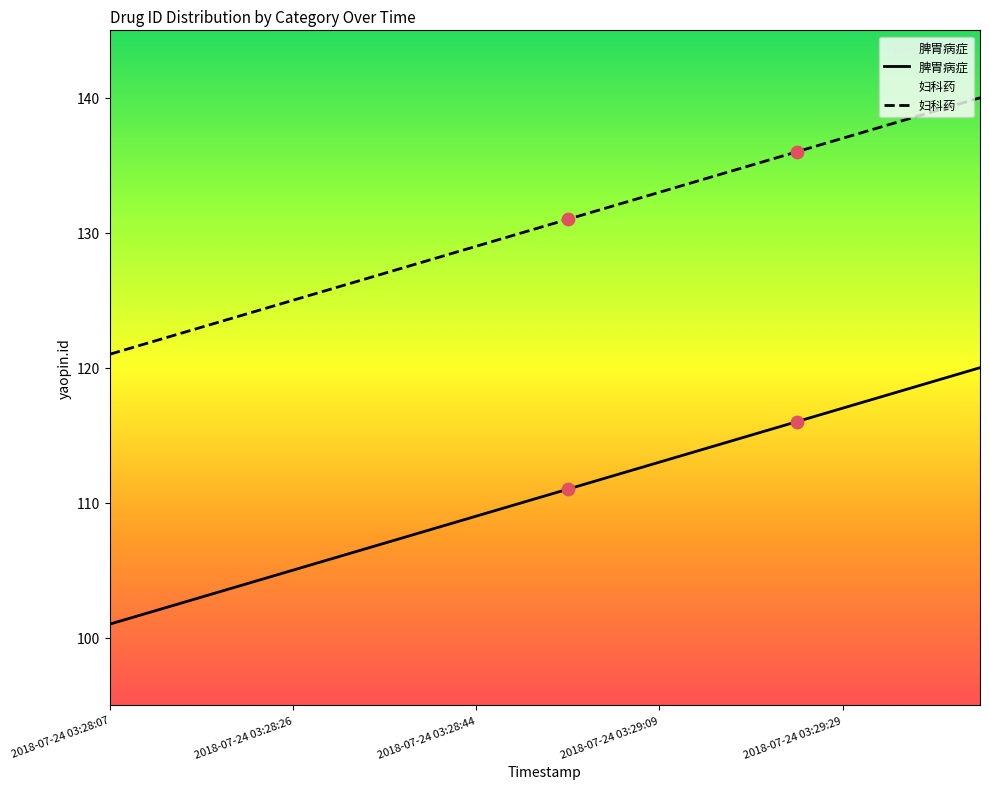

At how many categories does at least one series exceed 127?

13